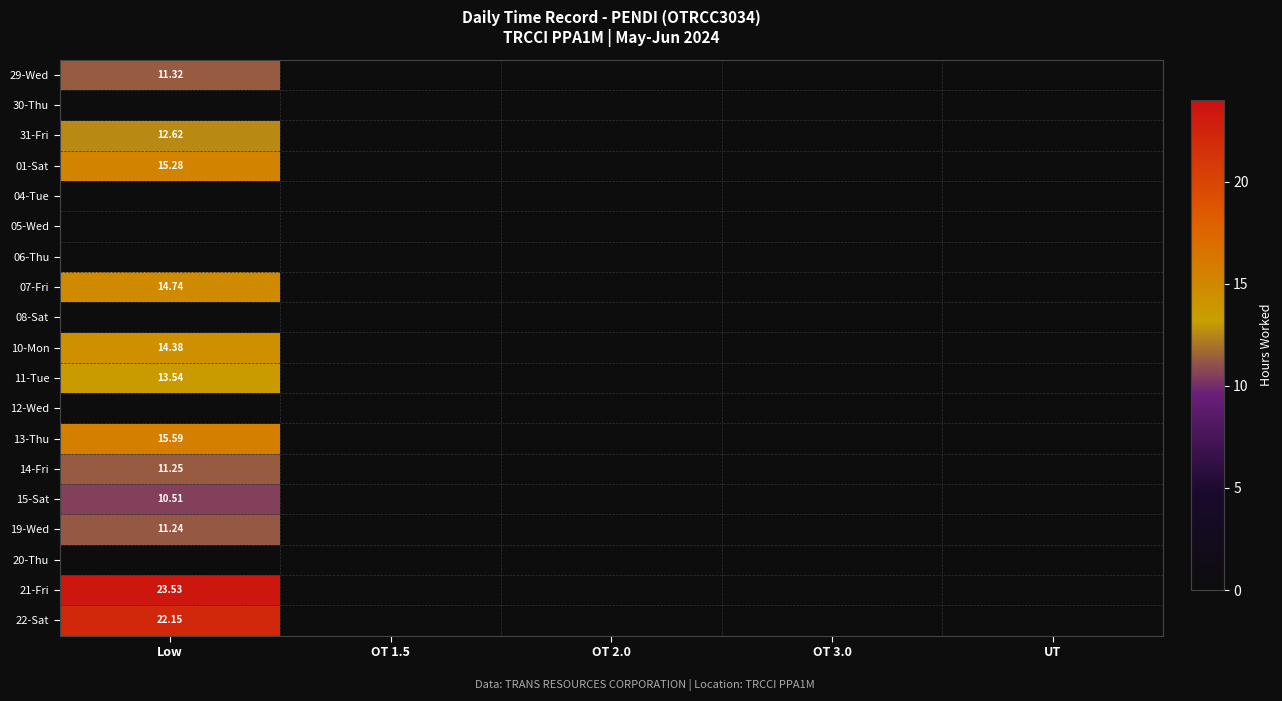

At which category is the sum across all series the highest?

Low